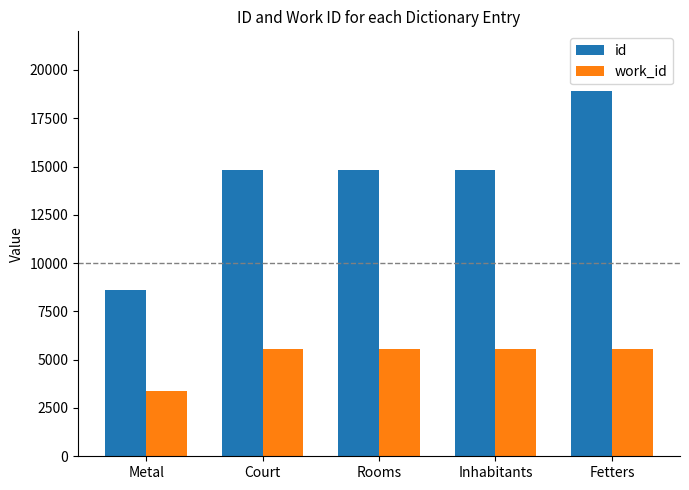

Rank the series by their average value, from lowest to highest.

work_id, id